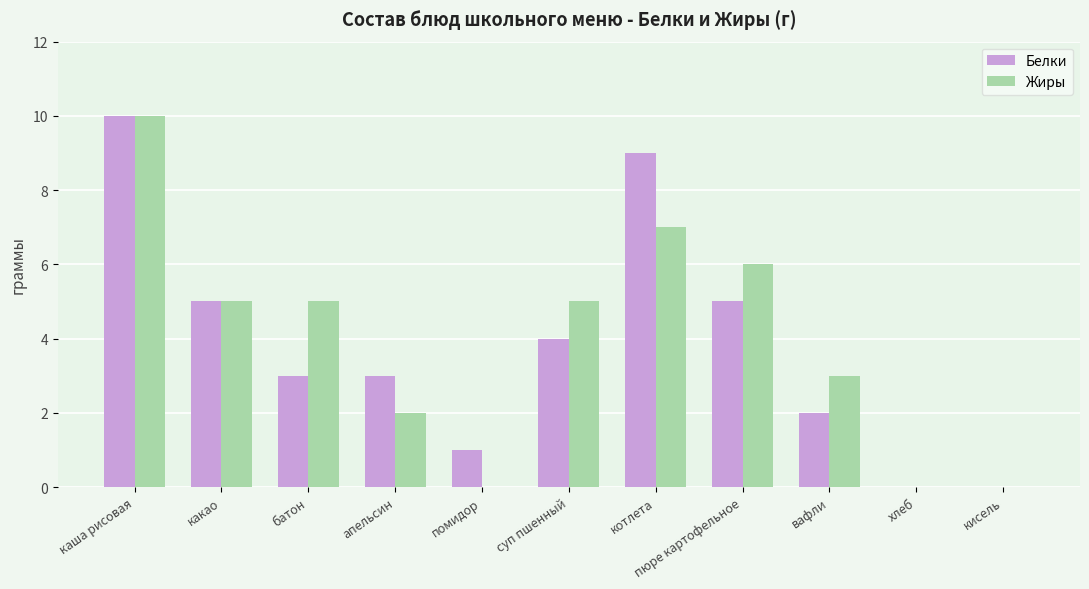

Is the value of Белки at помидор greater than the value of Жиры at котлета?

No